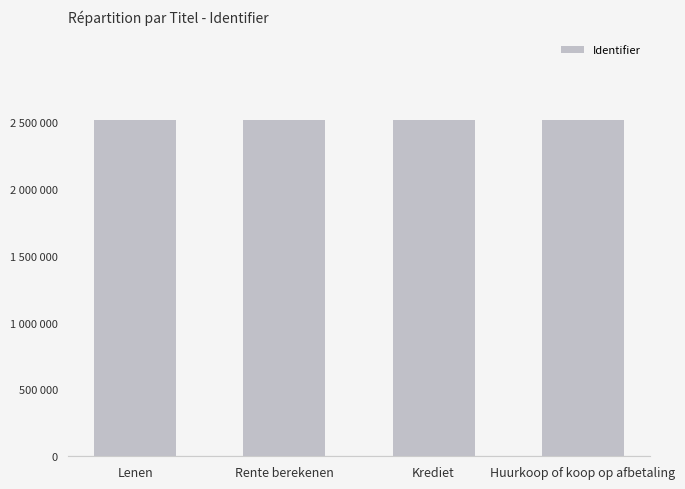

What is the average value?

2519418